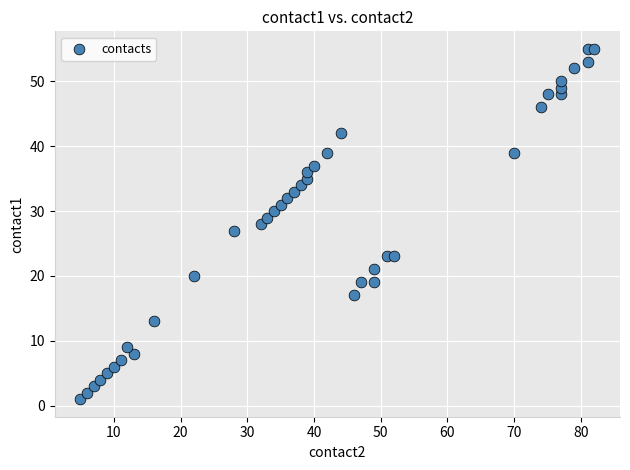

What is the range of X values (max minus min)?

77